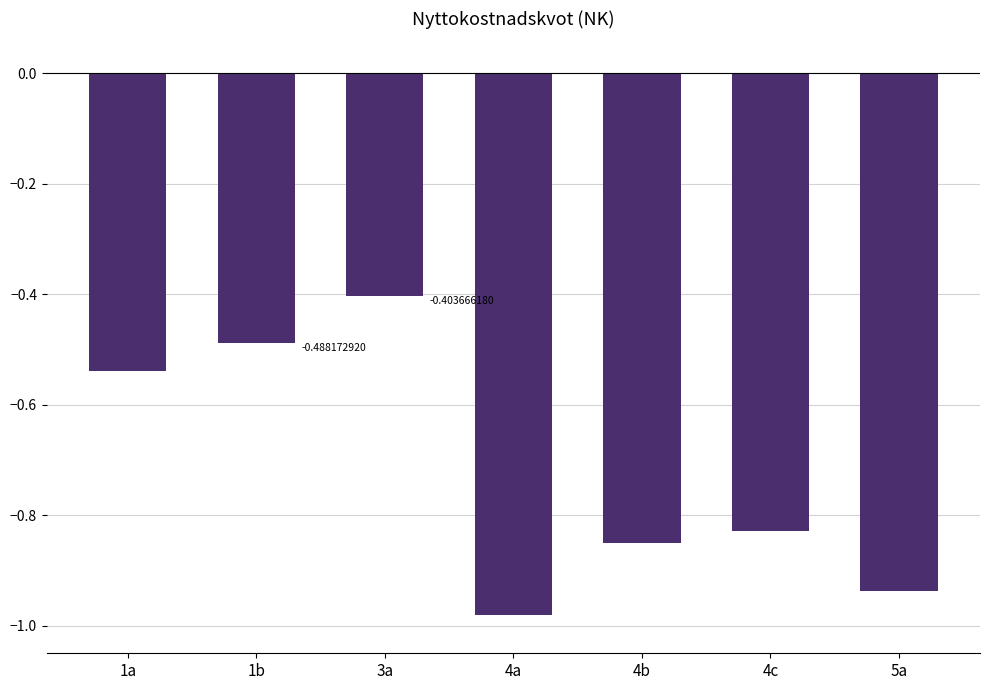

Which has a higher value, 4c or 1a?

1a